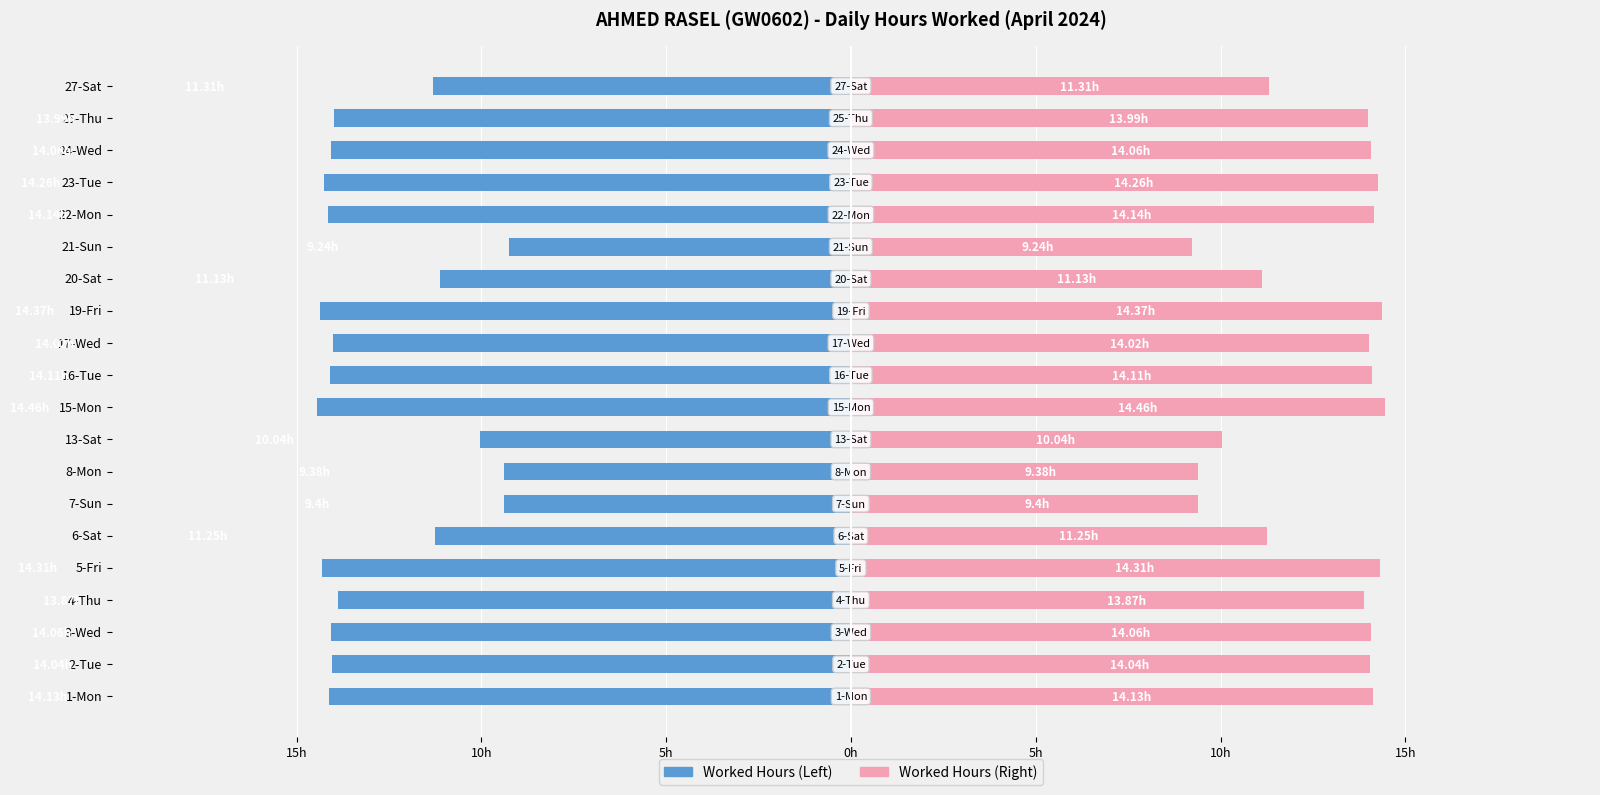

Are the bars grouped side by side (vs. stacked)?

Yes